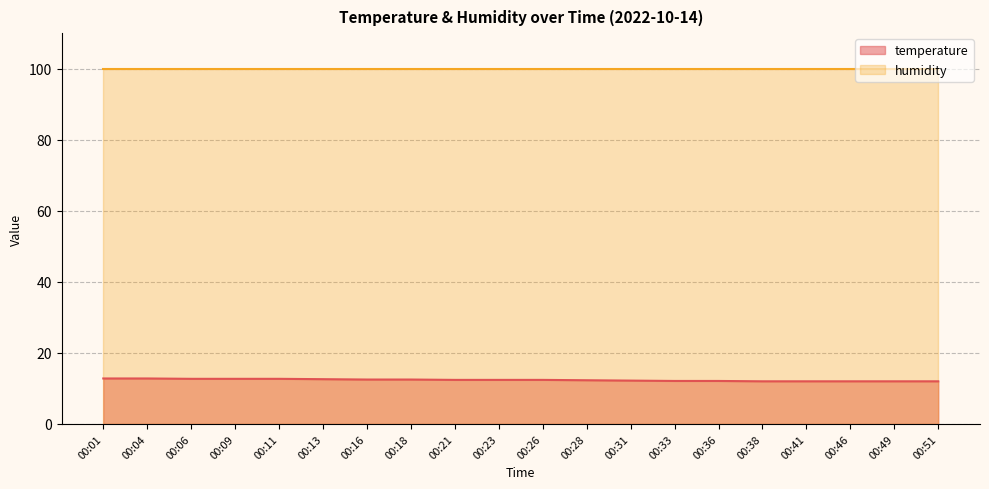

Is it true that the value at 00:16 is 6.7?

False